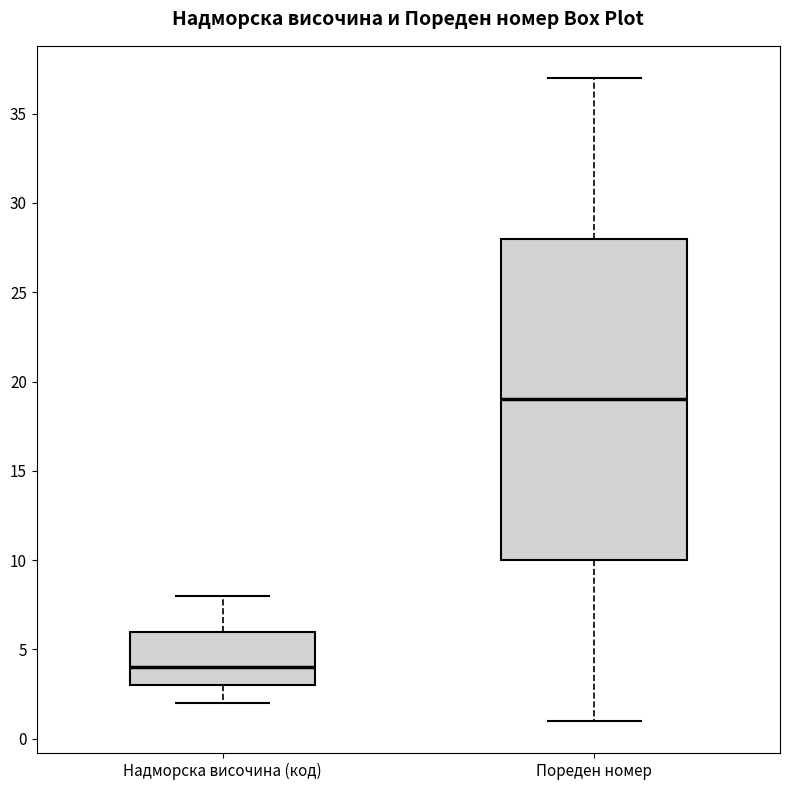

Where does the lower whisker of the box for Надморска височина (код) end on the y-axis? The values are not printed on the chart, so give them approximately, as read against the axis.

2